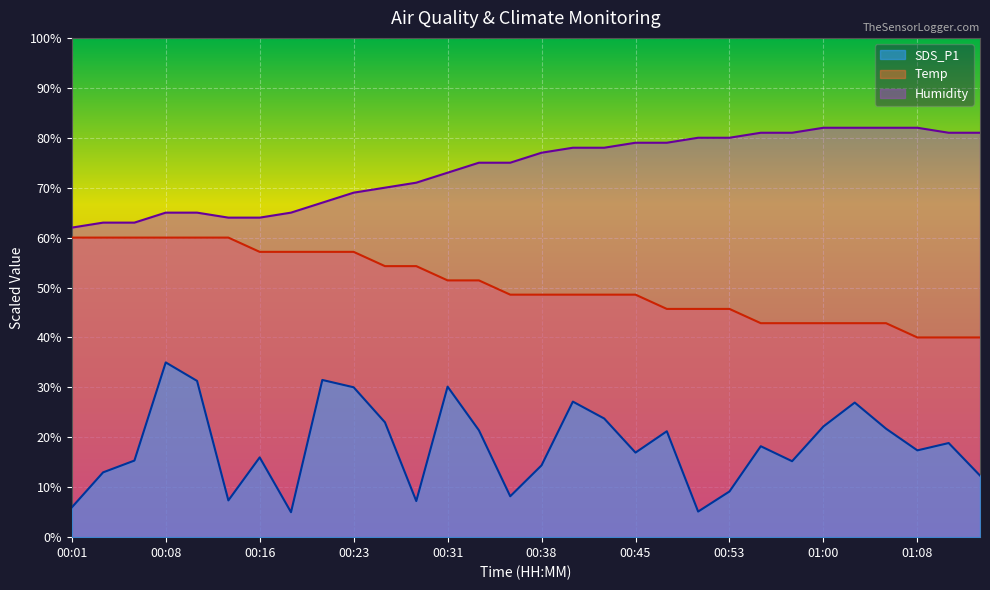

Reading left to right, extract all data points from this chart.

SDS_P1: 6.0	13.0	15.3	35.0	31.3	7.4	16.0	5.0	31.5	30.0	23.0	7.2	30.1	21.4	8.2	14.4	27.1	23.8	16.9	21.2	5.1	9.1	18.2	15.2	22.2	27.0	21.7	17.4	18.9	12.3
Temp: 60.0	60.0	60.0	60.0	60.0	60.0	57.1	57.1	57.1	57.1	54.3	54.3	51.4	51.4	48.6	48.6	48.6	48.6	48.6	45.7	45.7	45.7	42.9	42.9	42.9	42.9	42.9	40.0	40.0	40.0
Humidity: 62.0	63.0	63.0	65.0	65.0	64.0	64.0	65.0	67.0	69.0	70.0	71.0	73.0	75.0	75.0	77.0	78.0	78.0	79.0	79.0	80.0	80.0	81.0	81.0	82.0	82.0	82.0	82.0	81.0	81.0